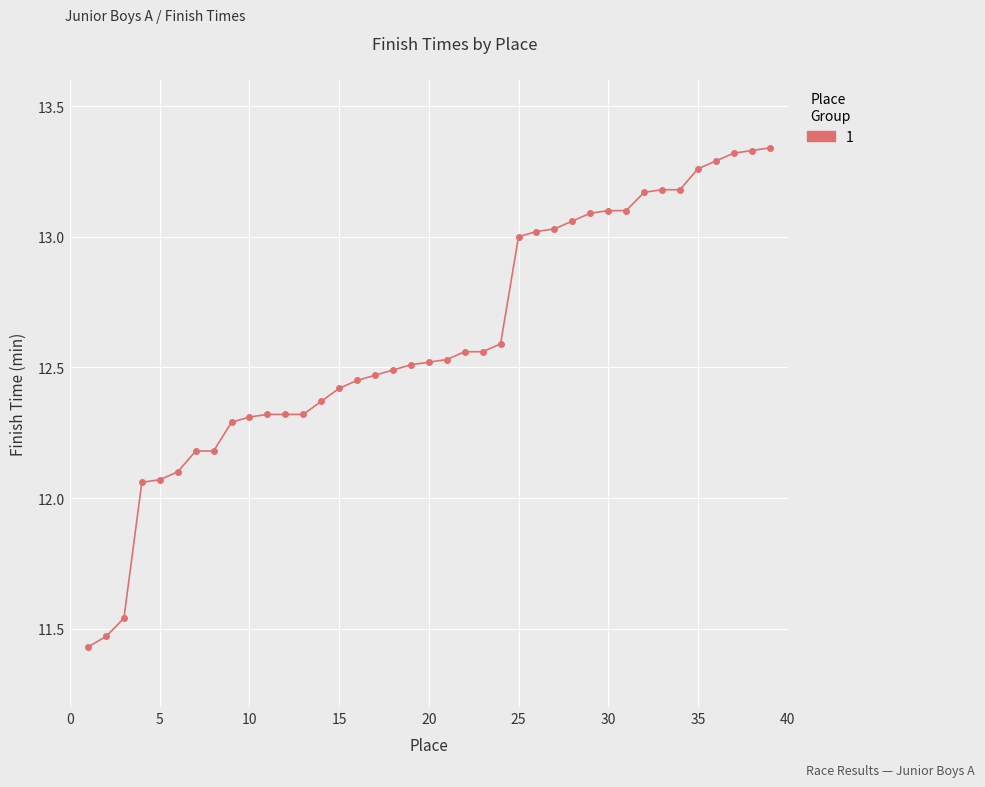

What is the value of the 7th point from the left?

12.2